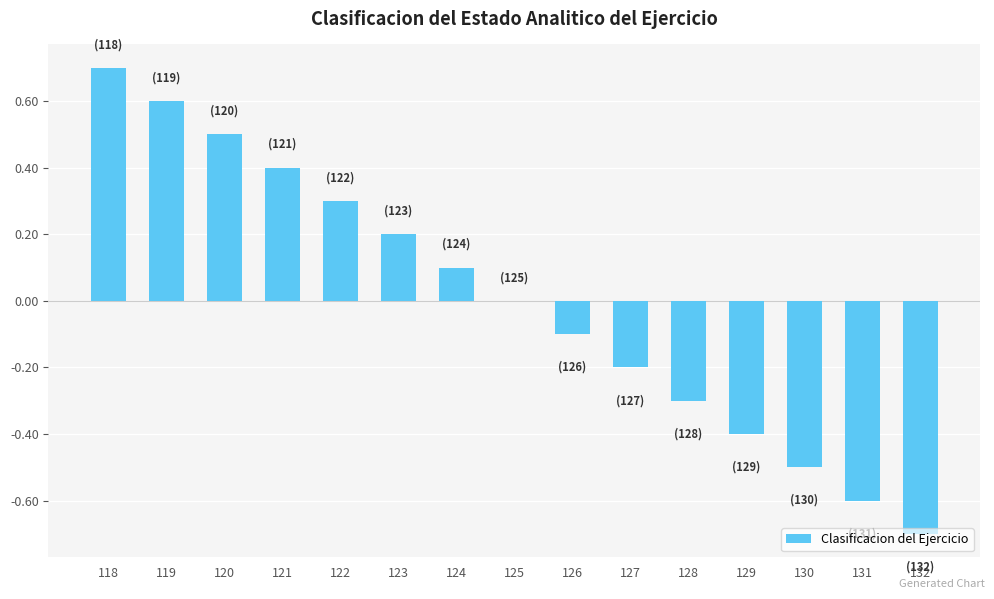

What is the change in value from 120 to 124?

-0.4